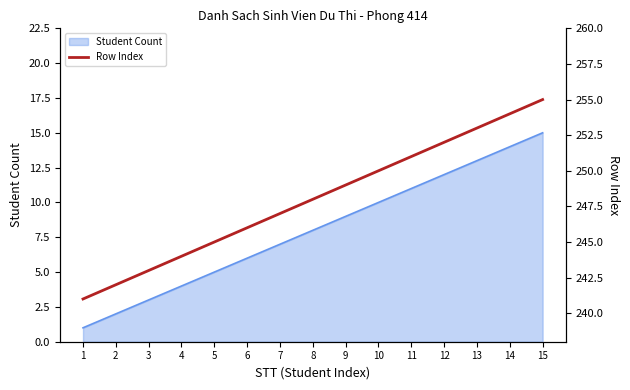

List the labels in order of Student Count value, smallest first.

1, 2, 3, 4, 5, 6, 7, 8, 9, 10, 11, 12, 13, 14, 15